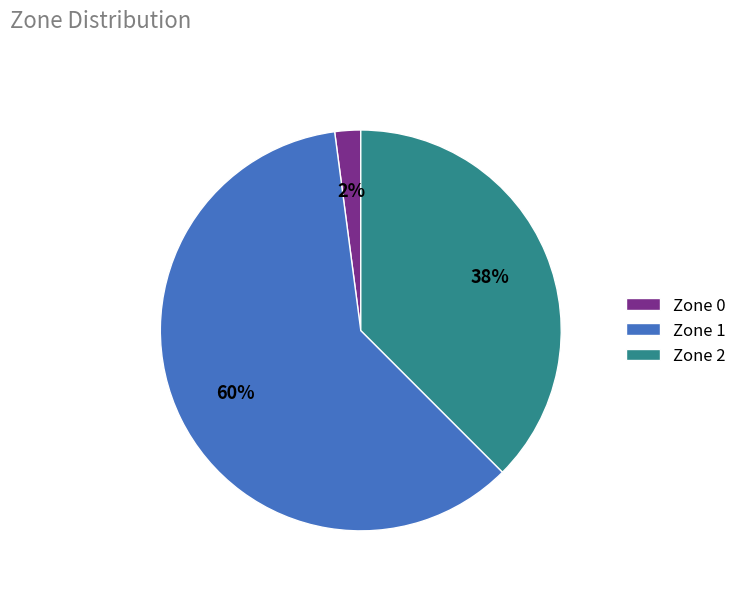

Do Zone 0 and Zone 1 together represent more than half of the pie?

Yes